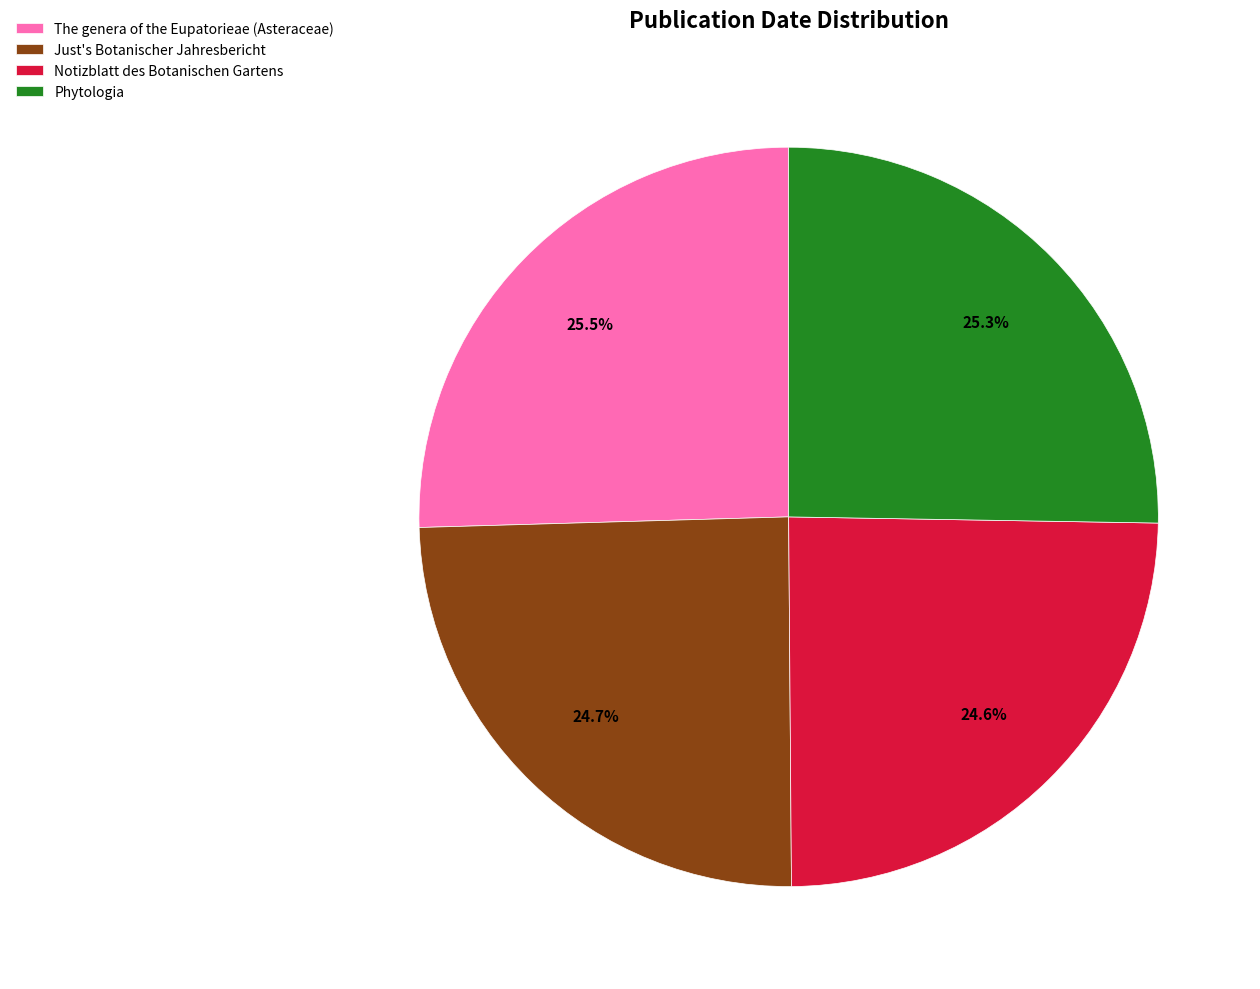

To the nearest percent, what percentage of the pie is Just's Botanischer Jahresbericht?

25%